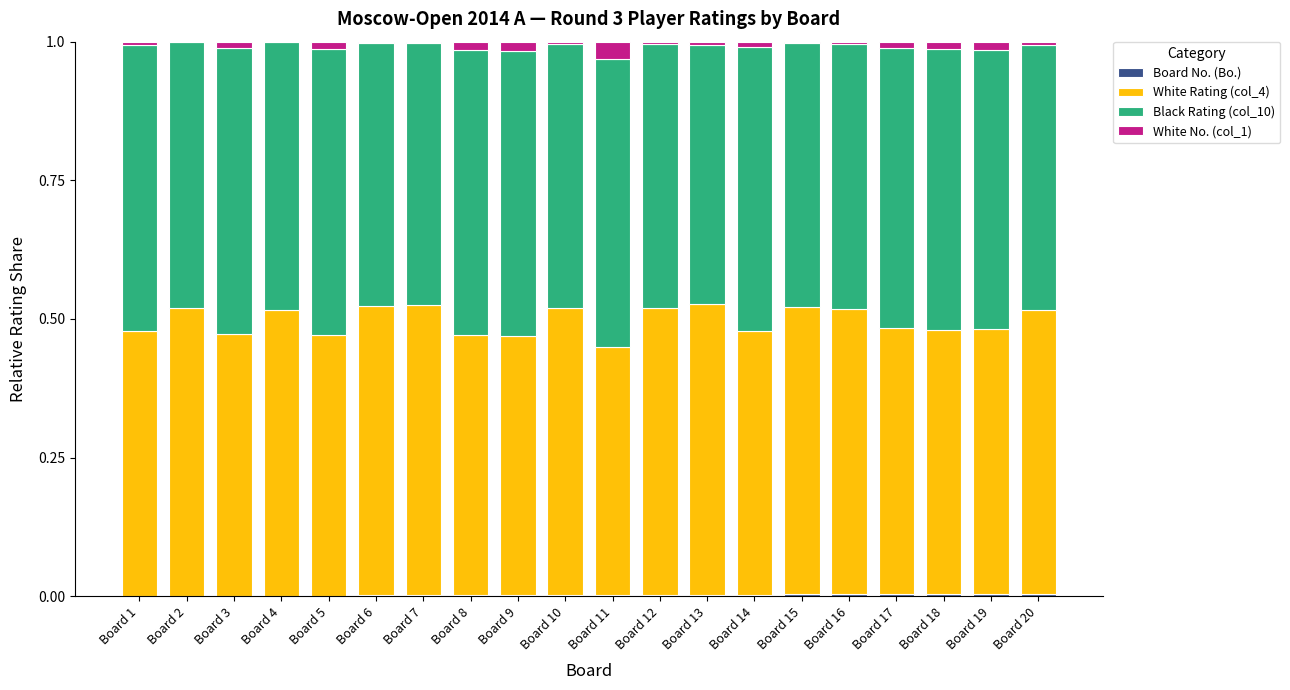

What is the average value of the Black Rating (col_10) series?

0.5